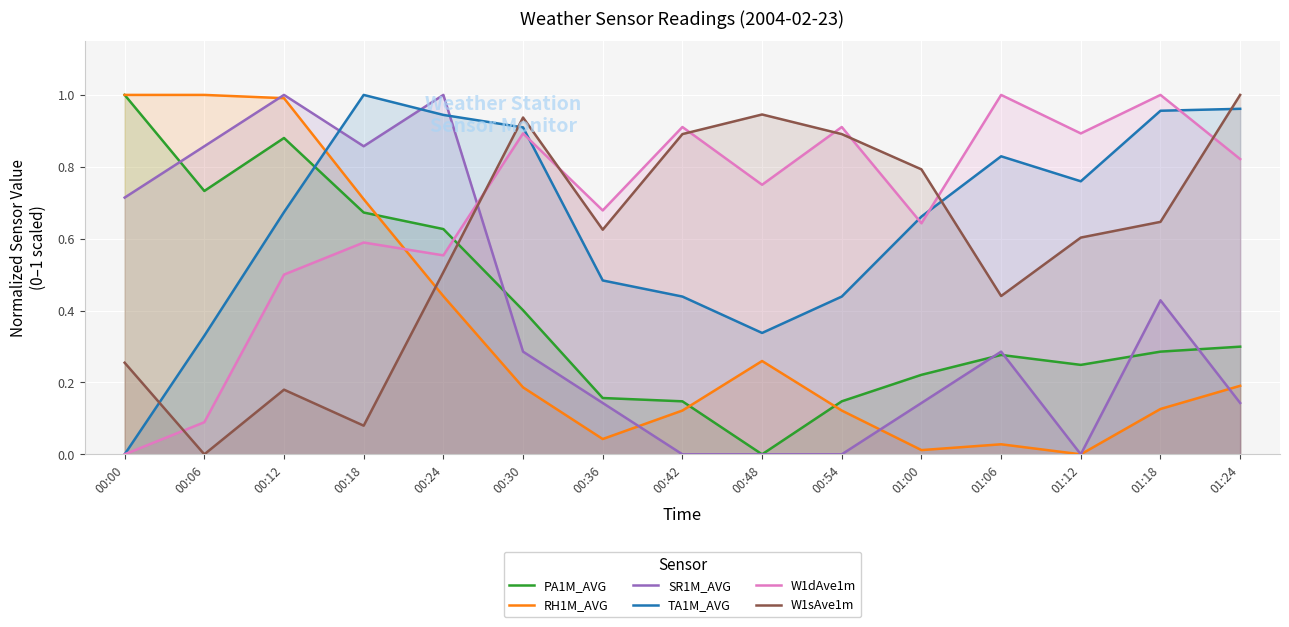

How many distinct data groups are displayed?

6